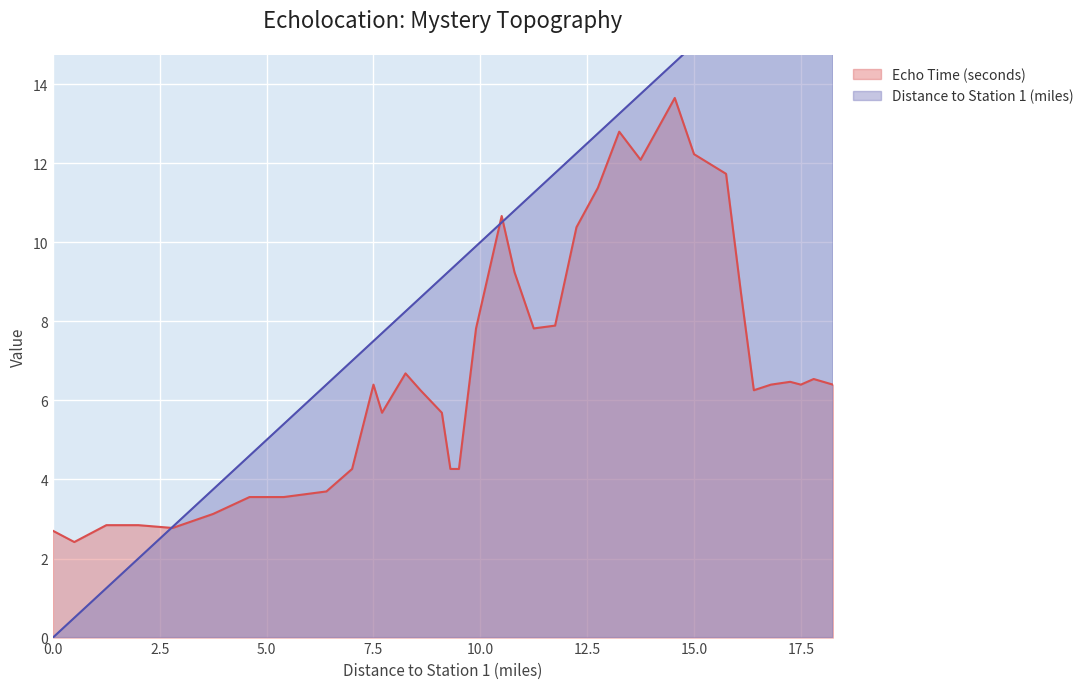

Which has a higher value, 13 or 11?

13